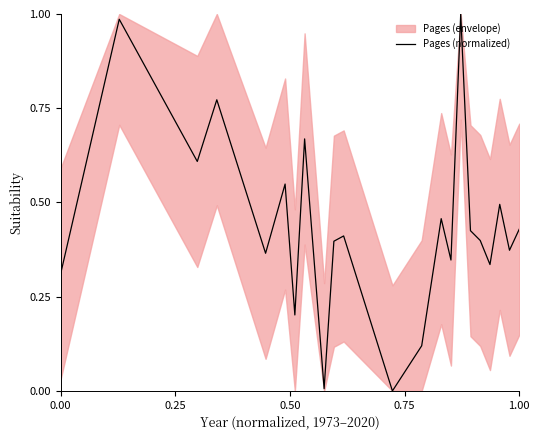

What is the value of the 17th point from the left?

0.4